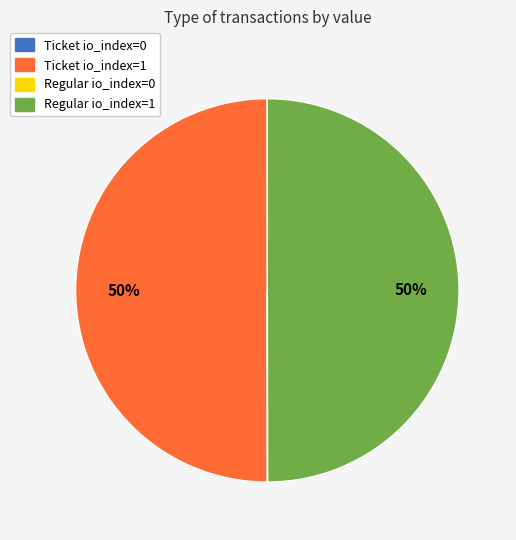

What percentage is the Regular io_index=1 slice, to the nearest percent?

50%